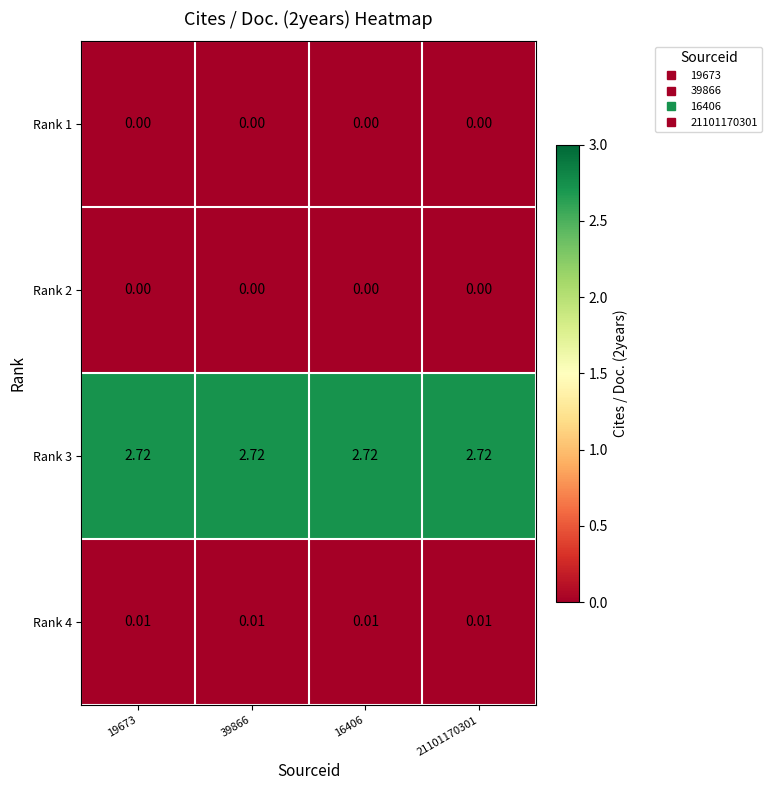

Is the value of Rank 2 at 19673 greater than the value of Rank 4 at 19673?

No